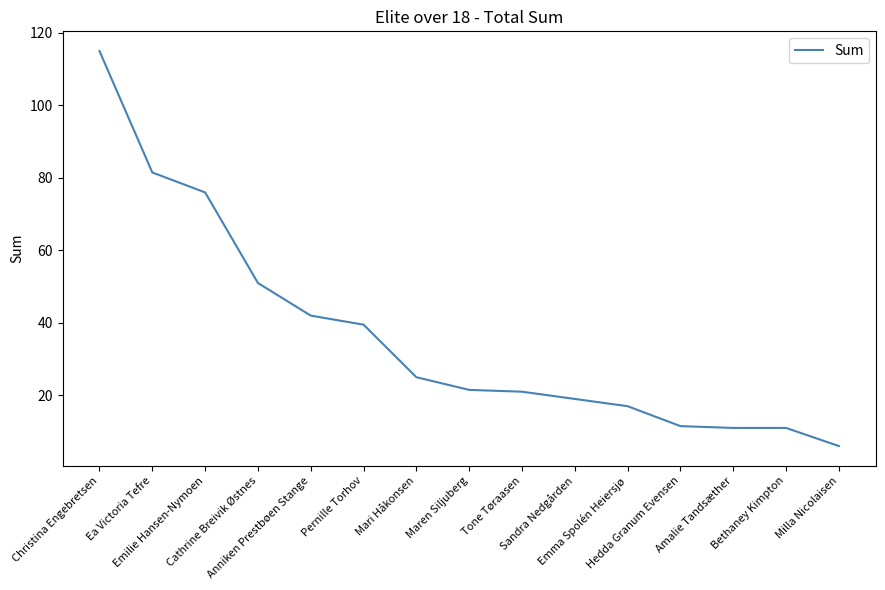

What value does the data have at Pernille Torhov?

39.5